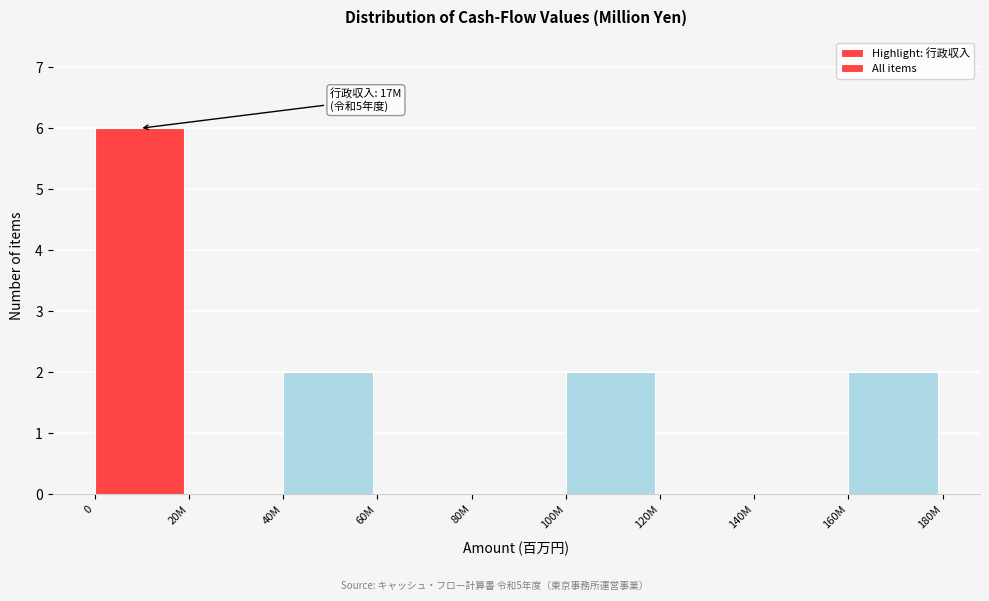

Reading left to right, what are all the values shown in this chart?

0=6	20M=0	40M=2	60M=0	80M=0	100M=2	120M=0	140M=0	160M=2